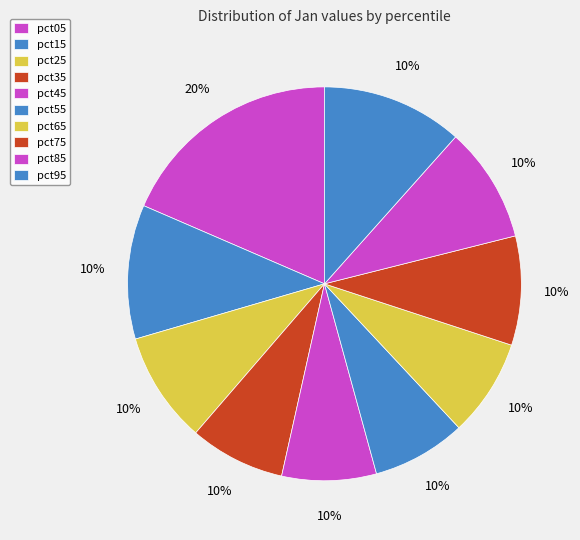

What is the change in value from pct25 to pct95?

+0.1